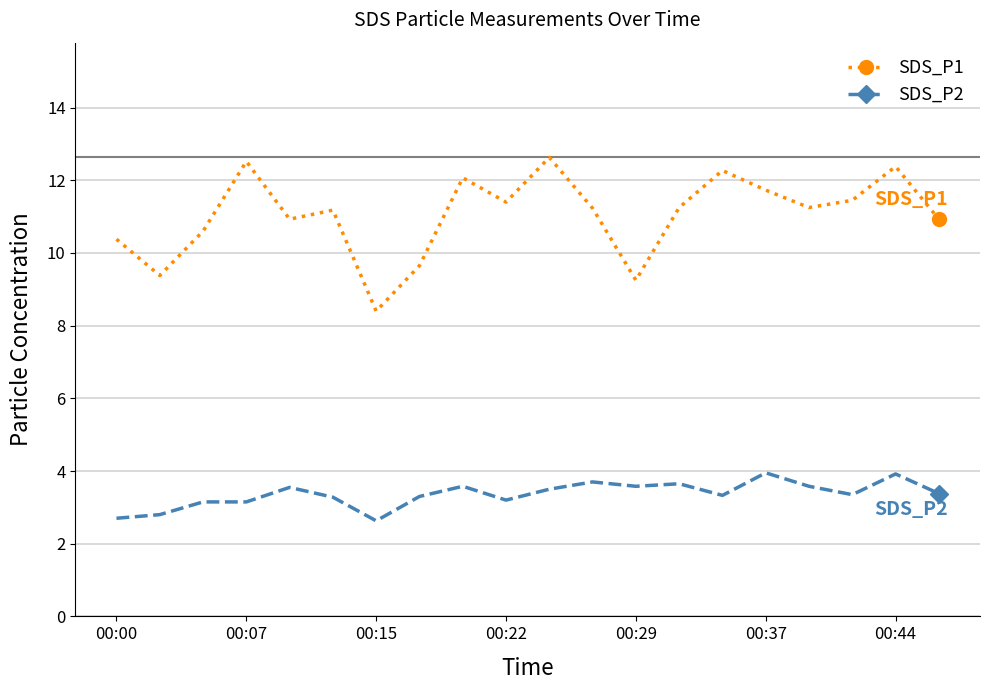

True or false: SDS_P2 and SDS_P1 cross at least once.

False